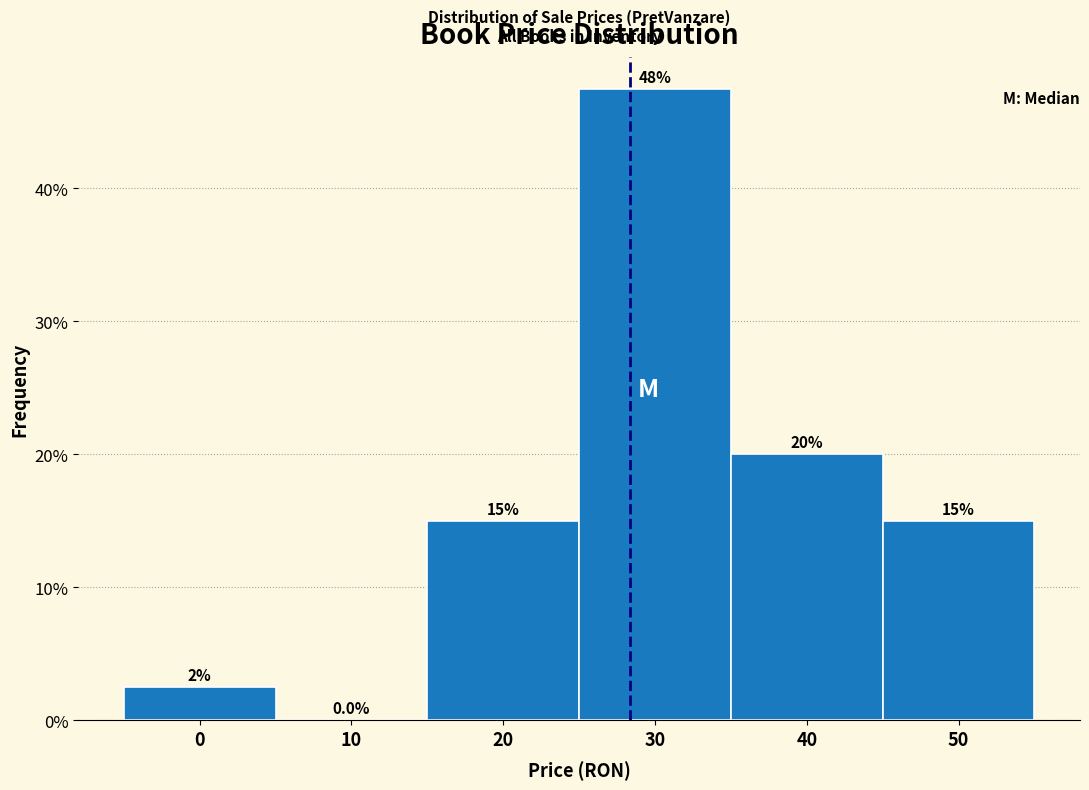

Reading left to right, what are all the values shown in this chart?

0=2.5	10=0.0	20=15.0	30=47.5	40=20.0	50=15.0